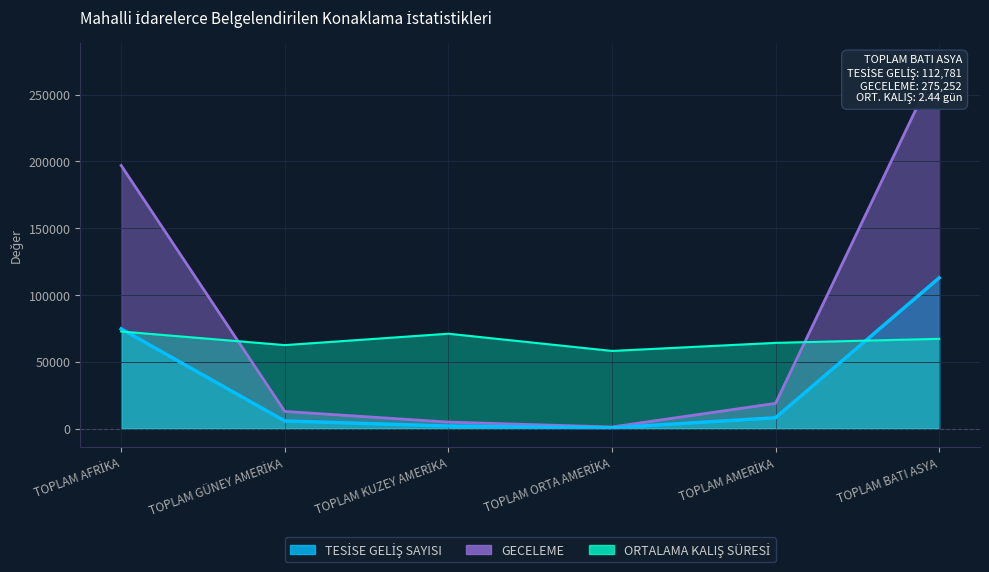

What is the value of the TESİSE GELİŞ SAYISI point at the 1st from the left?

74603.0